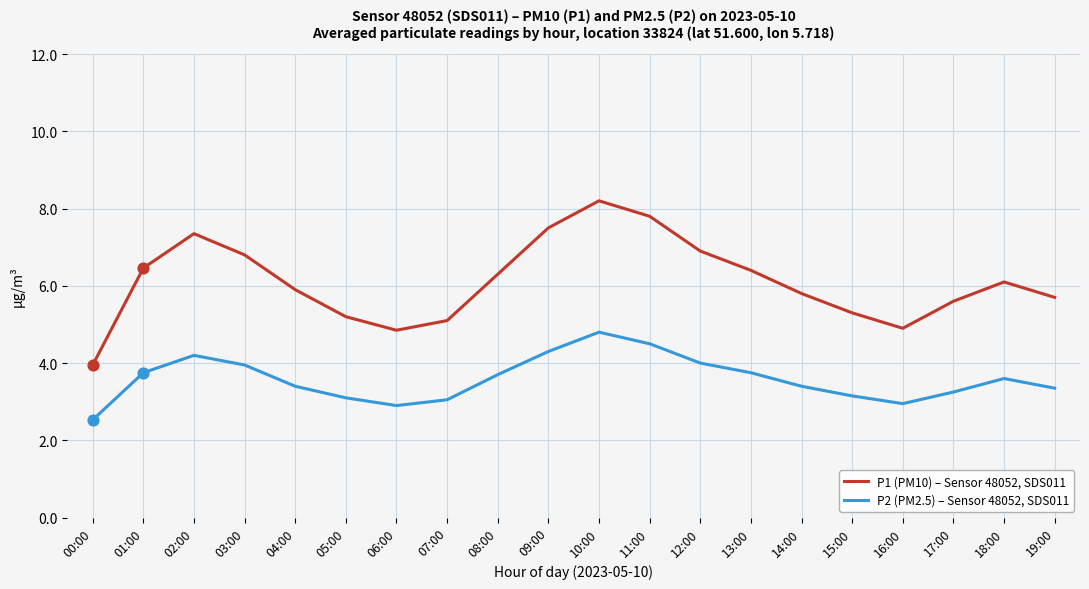

What are all the series names shown in the legend?

P1 (PM10) – Sensor 48052, SDS011, P2 (PM2.5) – Sensor 48052, SDS011